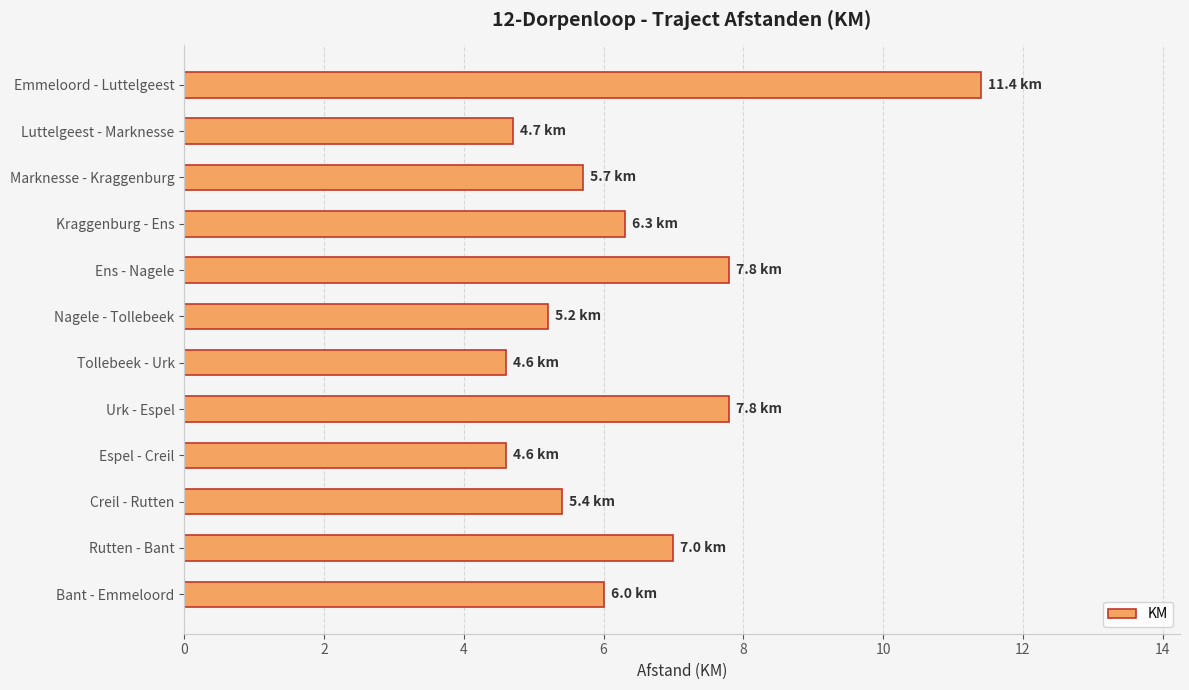

How many bars are there in total?

12